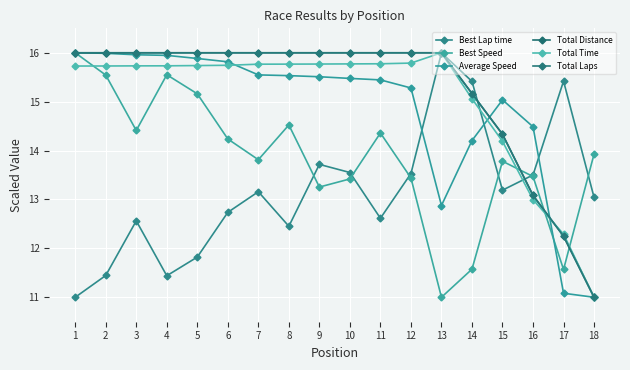

Reading left to right, extract all data points from this chart.

Best Lap time: 11.0	11.4	12.6	11.4	11.8	12.7	13.2	12.5	13.7	13.6	12.6	13.5	16.0	15.4	13.2	13.5	15.4	13.0
Best Speed: 16.0	15.5	14.4	15.6	15.2	14.2	13.8	14.5	13.3	13.4	14.4	13.4	11.0	11.6	13.8	13.5	11.6	13.9
Average Speed: 16.0	16.0	16.0	15.9	15.9	15.8	15.5	15.5	15.5	15.5	15.4	15.3	12.9	14.2	15.0	14.5	11.1	11.0
Total Distance: 16.0	16.0	16.0	16.0	16.0	16.0	16.0	16.0	16.0	16.0	16.0	16.0	16.0	15.2	14.3	13.1	12.2	11.0
Total Time: 15.7	15.7	15.7	15.7	15.7	15.7	15.8	15.8	15.8	15.8	15.8	15.8	16.0	15.1	14.2	13.0	12.3	11.0
Total Laps: 16.0	16.0	16.0	16.0	16.0	16.0	16.0	16.0	16.0	16.0	16.0	16.0	16.0	15.2	14.3	13.1	12.2	11.0